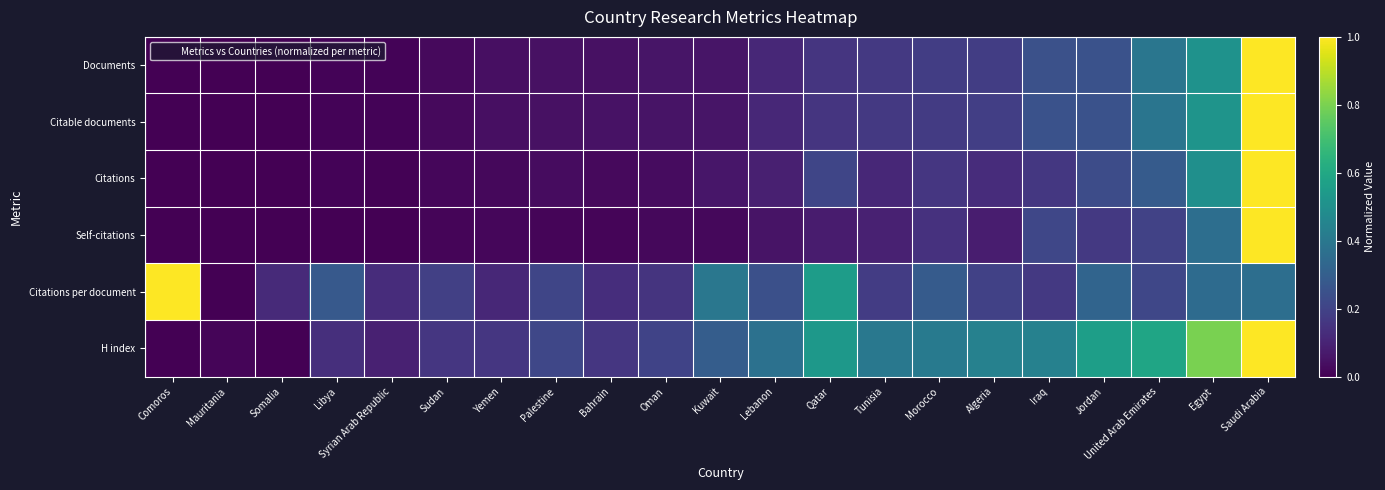

Which label corresponds to the largest value in the chart?

Saudi Arabia